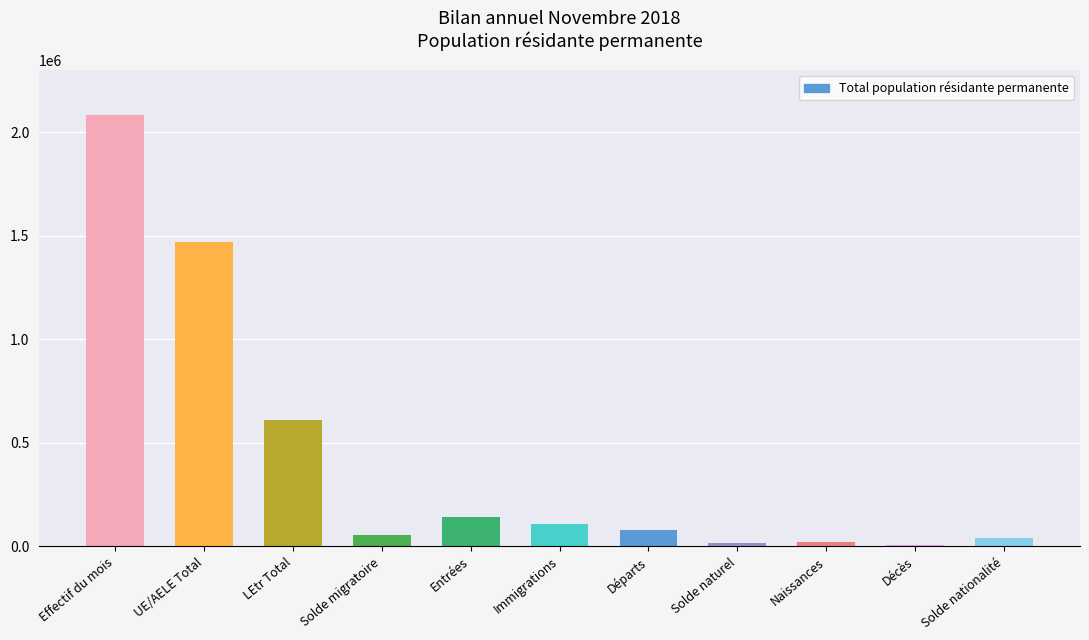

Which has a higher value, Immigrations or Solde migratoire?

Immigrations